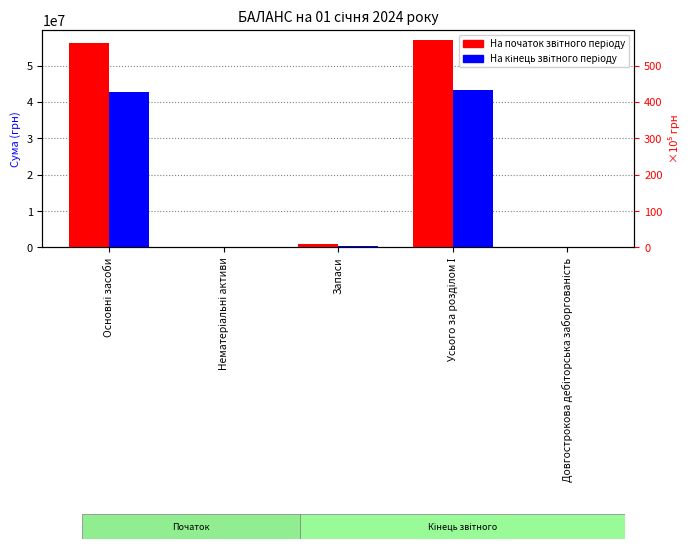

Reading left to right, list all the values displayed in this chart.

На початок звітного періоду: Основні засоби=56071811	Нематеріальні активи=536	Запаси=898945	Усього за розділом І=56971292	Довгострокова дебіторська заборгованість=6500
На кінець звітного періоду: Основні засоби=42856271	Нематеріальні активи=536	Запаси=498693	Усього за розділом І=43355500	Довгострокова дебіторська заборгованість=6500